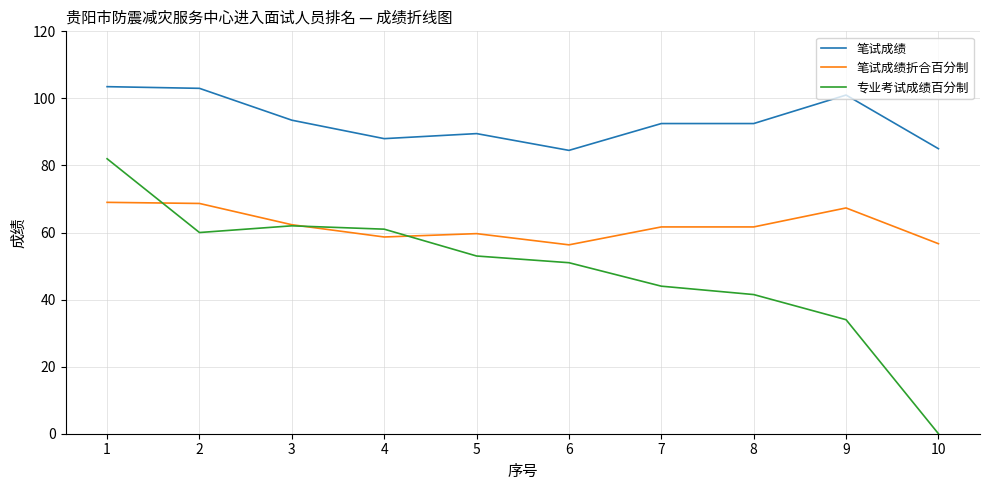

What is the difference between the 笔试成绩折合百分制 values at 8 and 10?

5.0